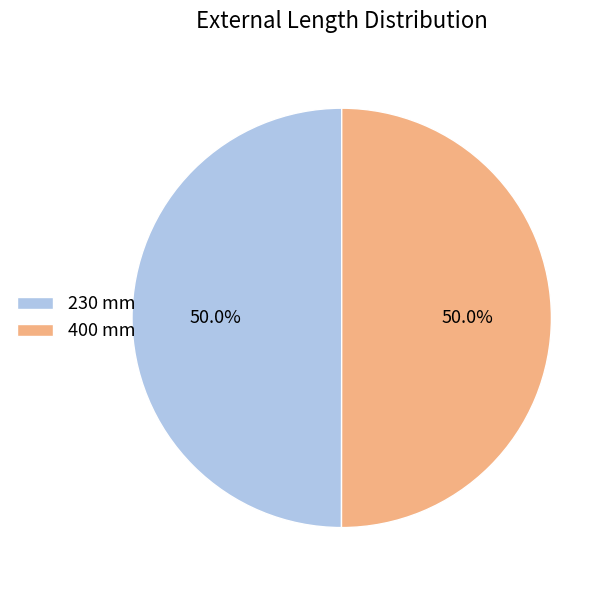

Is it true that 400 mm is 50% of the pie?

True